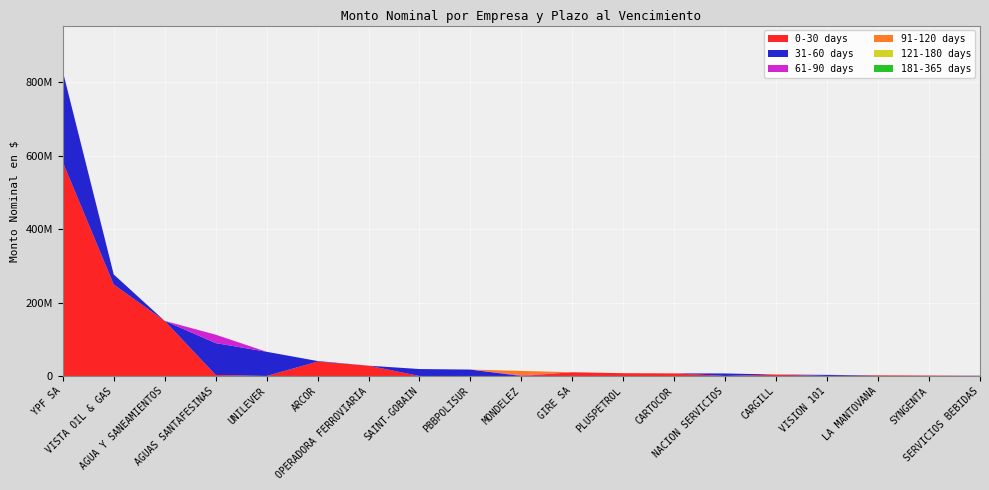

Reading right to left, list all the values displayed in this chart.

0-30 days: 0.0	1268080.0	1762426.9	0.0	3928910.9	0.0	7032236.3	7564185.6	10110813.3	0.0	0.0	0.0	28048471.4	39140938.3	0.0	2863996.7	150038467.7	249071762.6	582526465.8
31-60 days: 724968.1	0.0	0.0	2991936.7	0.0	6821332.5	0.0	0.0	0.0	0.0	17407898.9	18859711.9	0.0	1562281.5	65919623.0	86695497.9	0.0	27378279.0	247493309.2
61-90 days: 0.0	0.0	0.0	0.0	0.0	0.0	0.0	0.0	0.0	1824718.4	0.0	0.0	0.0	0.0	0.0	22944522.7	0.0	0.0	0.0
91-120 days: 0.0	0.0	0.0	0.0	0.0	0.0	0.0	0.0	0.0	11887641.9	0.0	0.0	0.0	0.0	0.0	0.0	0.0	0.0	0.0
121-180 days: 0.0	0.0	0.0	0.0	0.0	0.0	0.0	0.0	0.0	0.0	0.0	0.0	0.0	0.0	0.0	0.0	0.0	0.0	0.0
181-365 days: 0.0	0.0	0.0	0.0	0.0	0.0	0.0	0.0	0.0	0.0	0.0	0.0	0.0	0.0	0.0	0.0	0.0	0.0	0.0